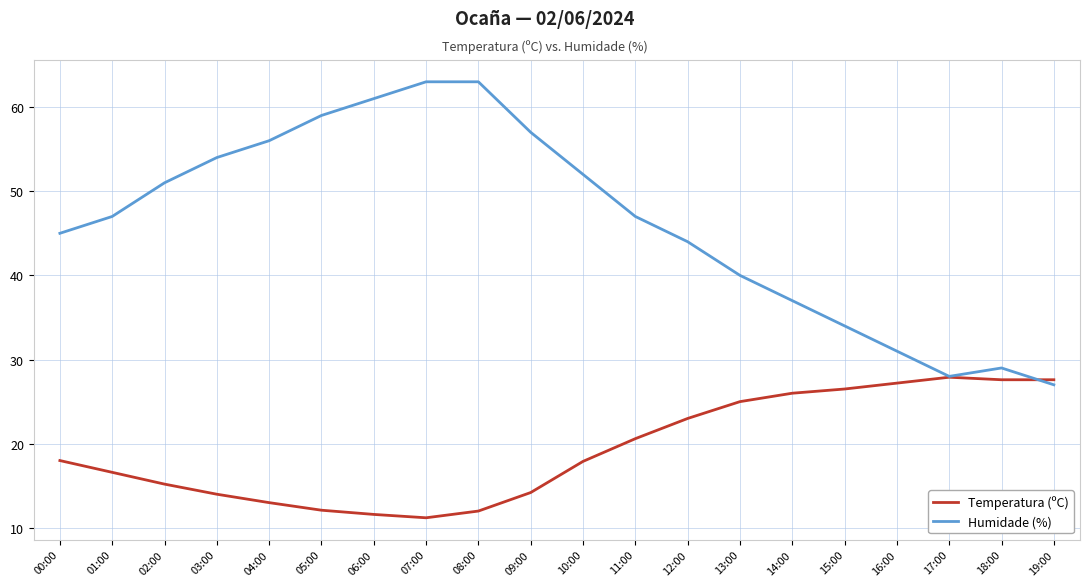

Rank the series by their average value, from lowest to highest.

Temperatura (ºC), Humidade (%)